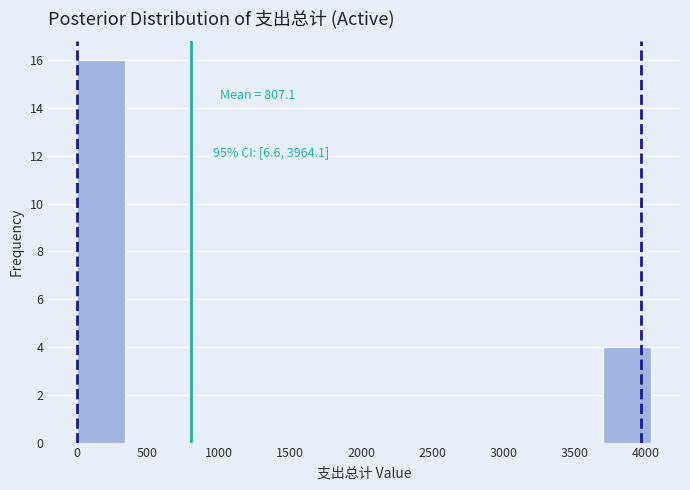

Over which range of the x-axis is the bar tallest?

0 to 350